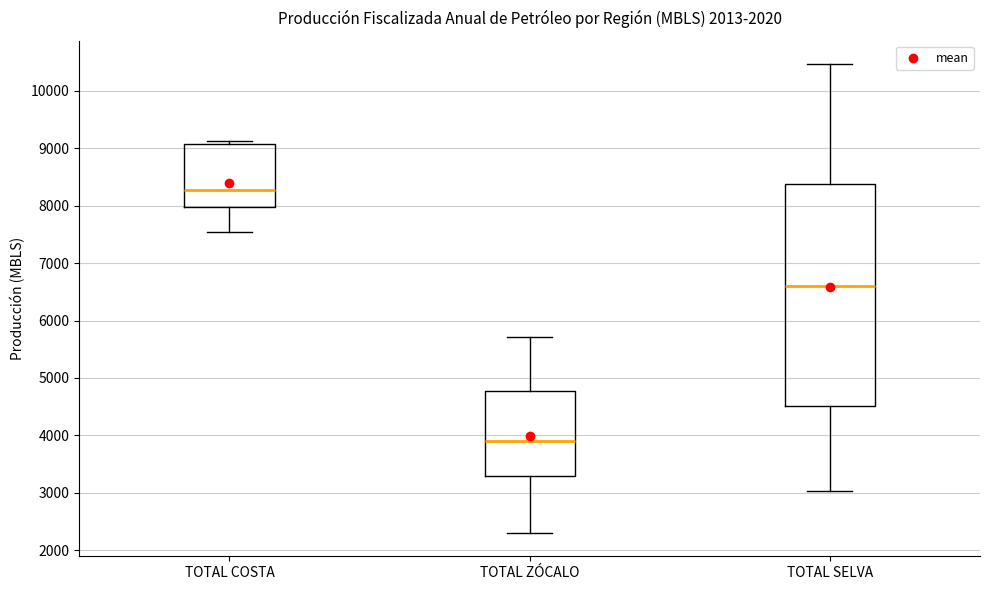

Which box is the tallest, from its lower edge to its upper edge?

TOTAL SELVA